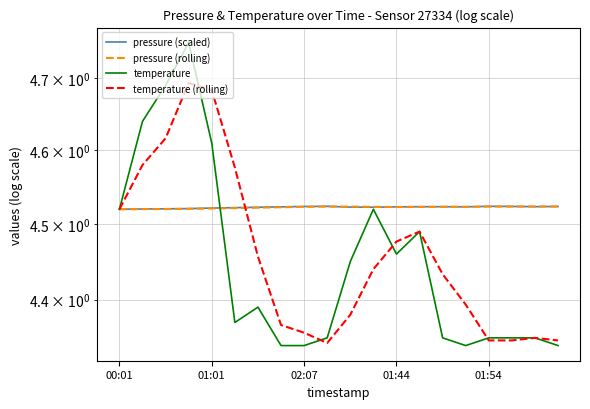

What is the sum of all pressure (rolling) values?

90.4